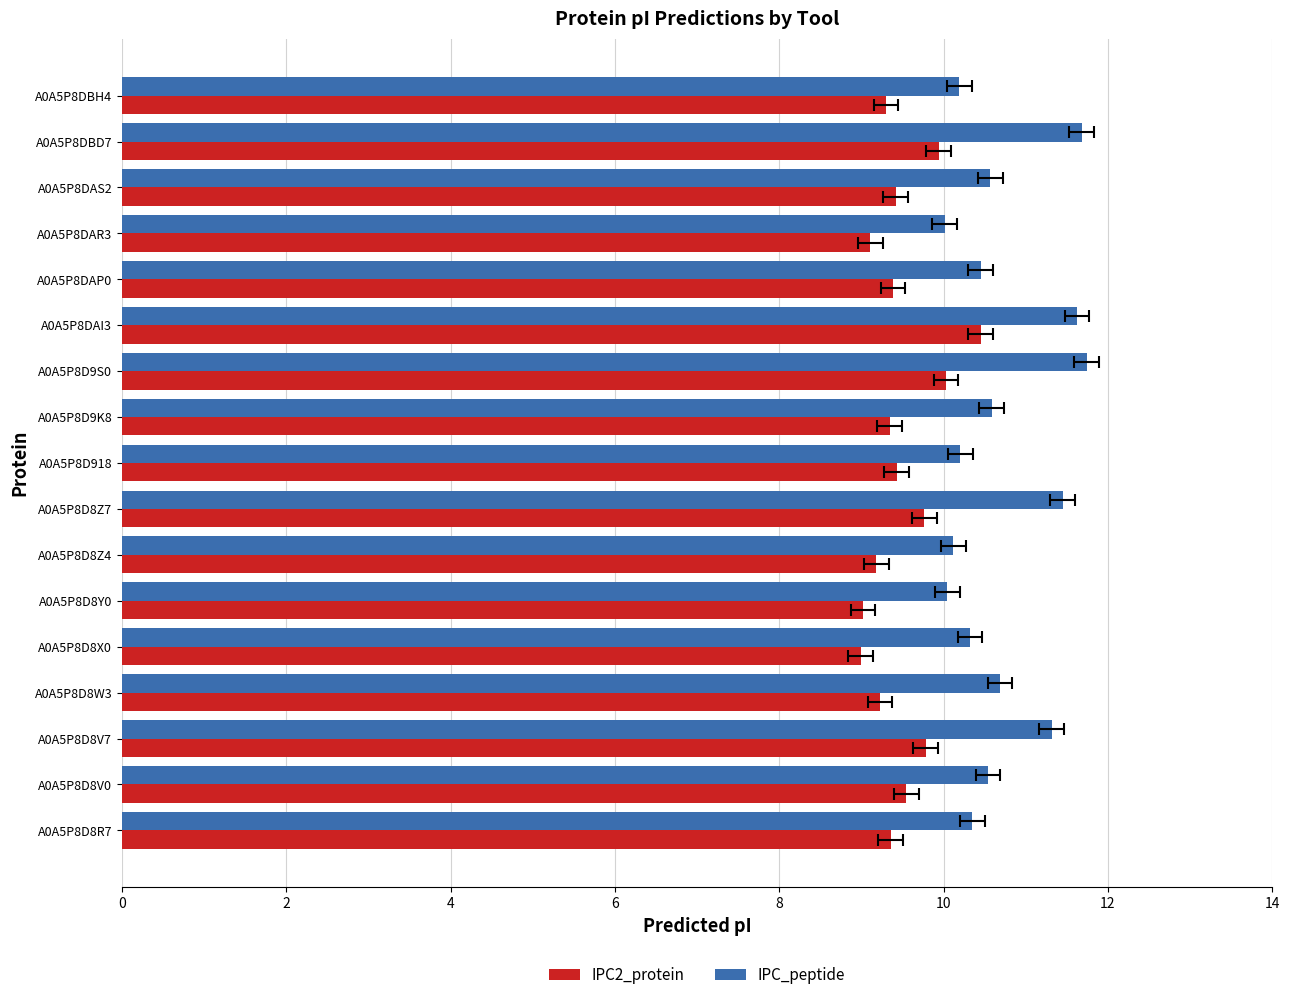

What value does the IPC_peptide series have at A0A5P8D8V7?

11.3